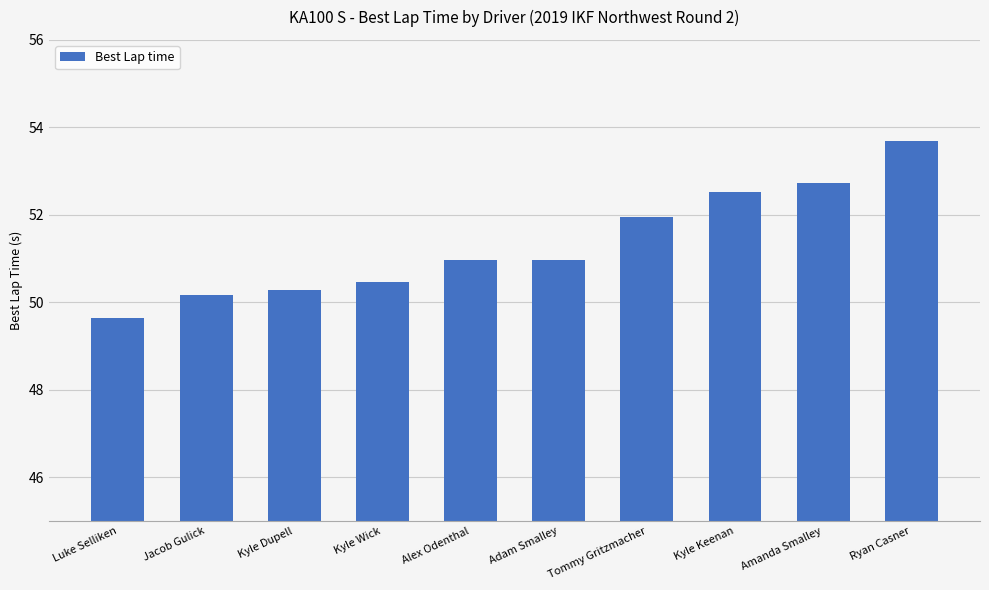

The chart shows a value of 51.0 at Alex Odenthal. True or false?

True